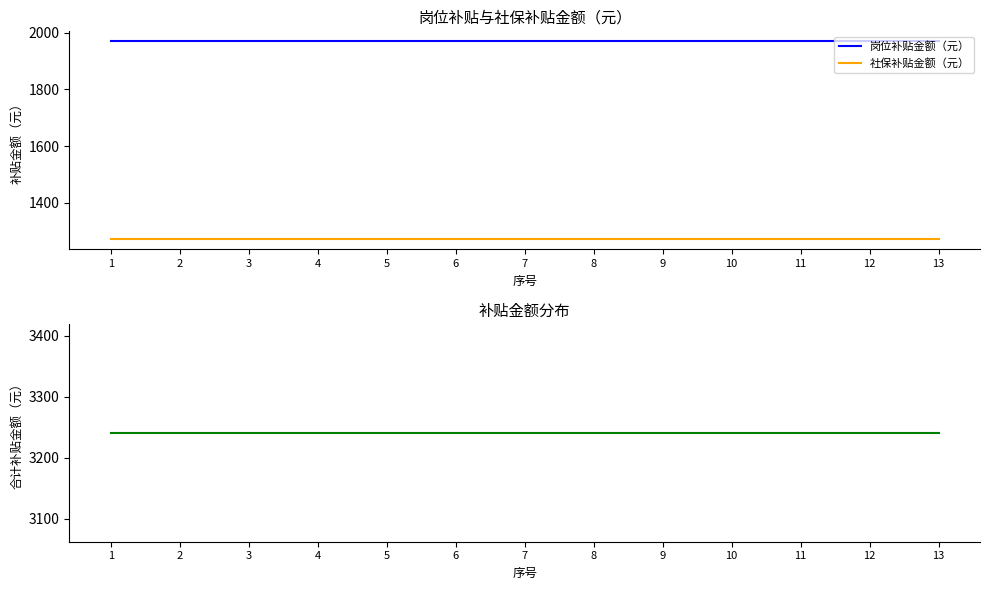

List the labels in order of 岗位补贴金额（元） value, smallest first.

1, 2, 3, 4, 5, 6, 7, 8, 9, 10, 11, 12, 13